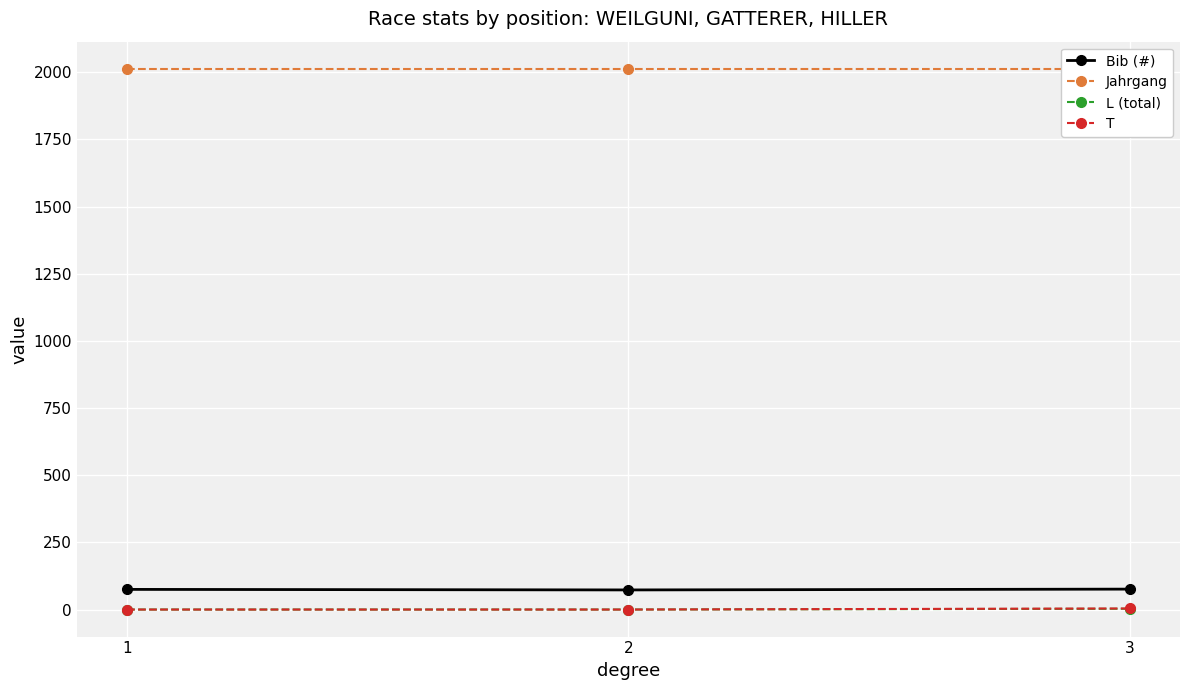

Which category has the highest value across all series?

1